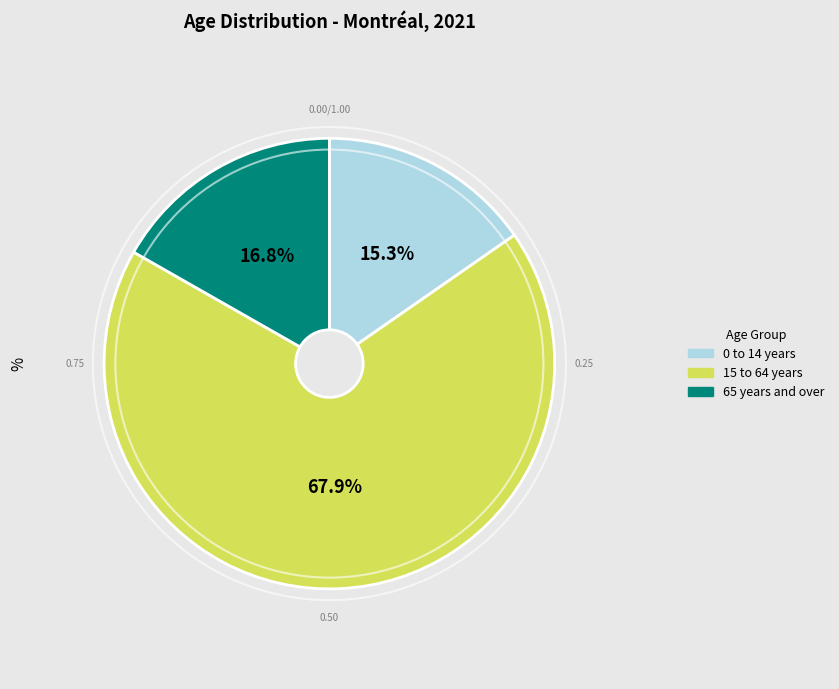

Do 0 to 14 years and 15 to 64 years together represent more than half of the pie?

Yes